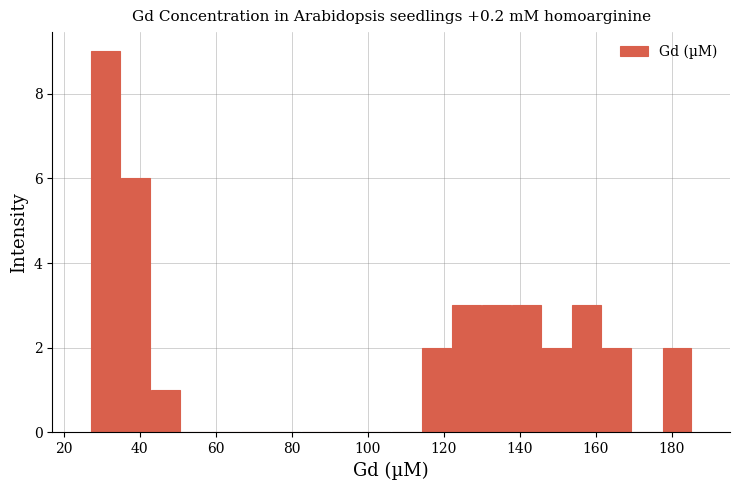

Read against the x-axis, roughly where is the centre of the tallest bar?

30